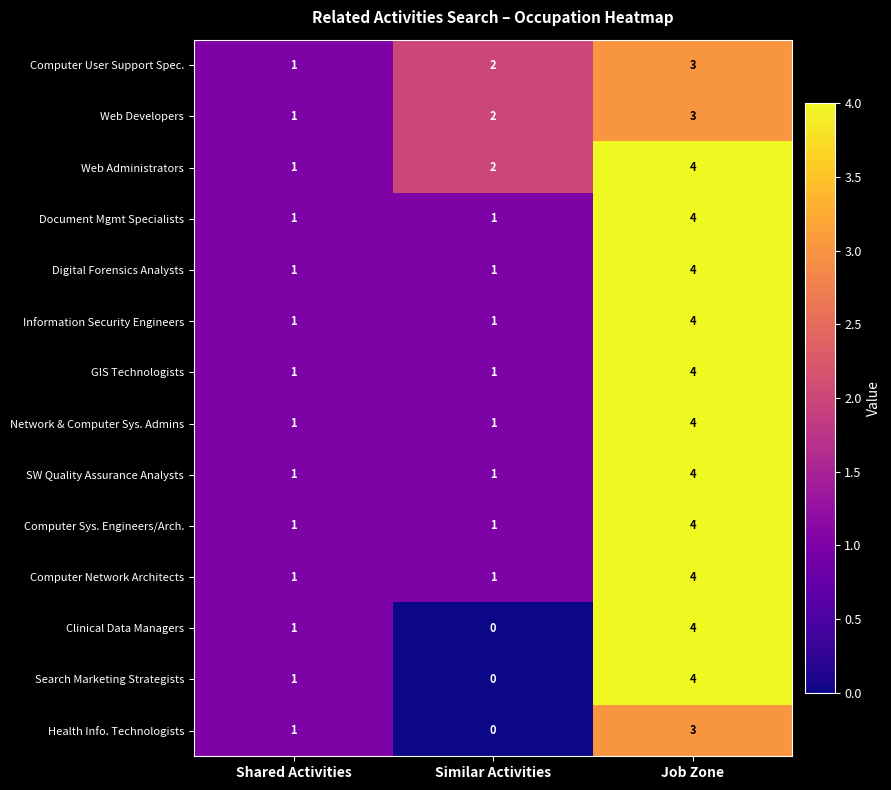

Which category has the highest value across all series?

Job Zone